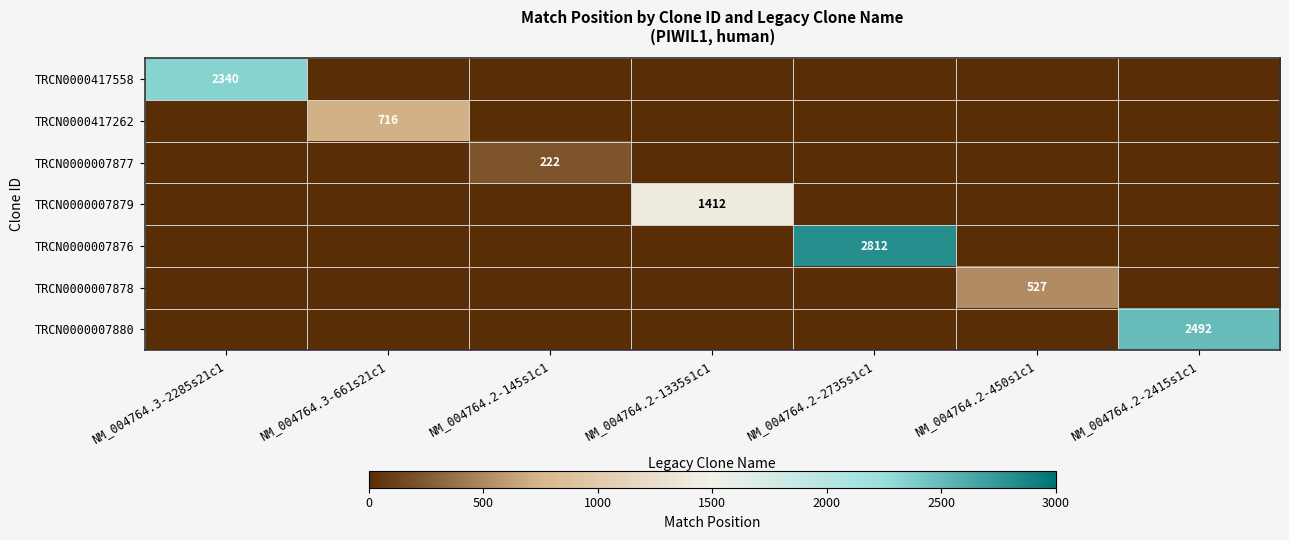

Is the value of TRCN0000007876 at NM_004764.2-2735s1c1 greater than the value of TRCN0000007877 at NM_004764.2-145s1c1?

Yes